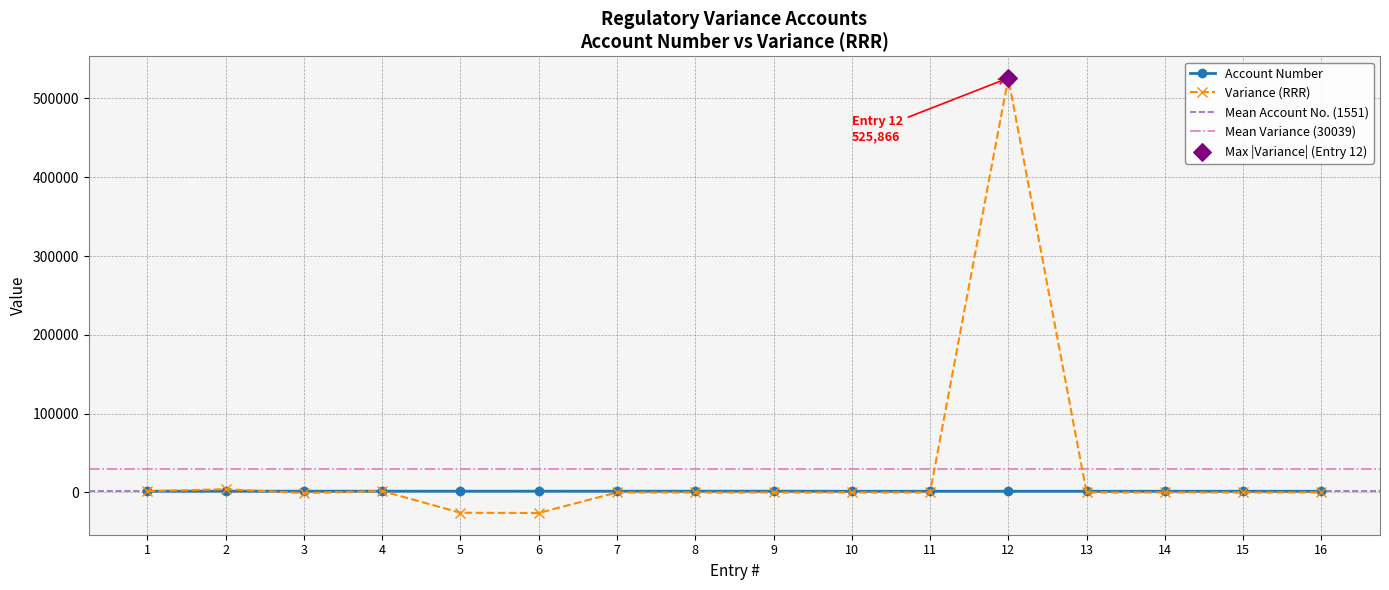

Which series has the largest Y range (max minus min)?

Variance